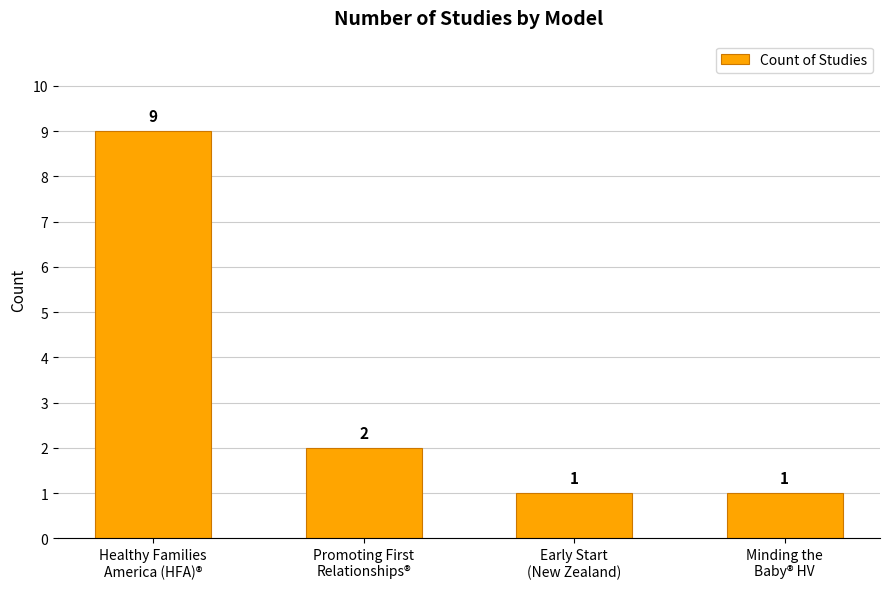

Count the values in the range 1 to 9.

4